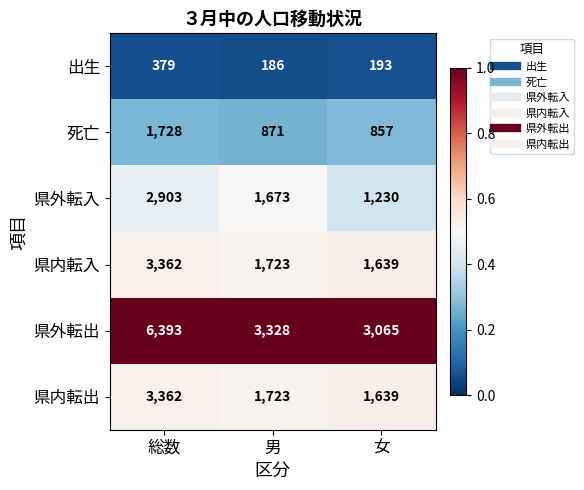

Which series changed the most between 総数 and 男?

県外転出